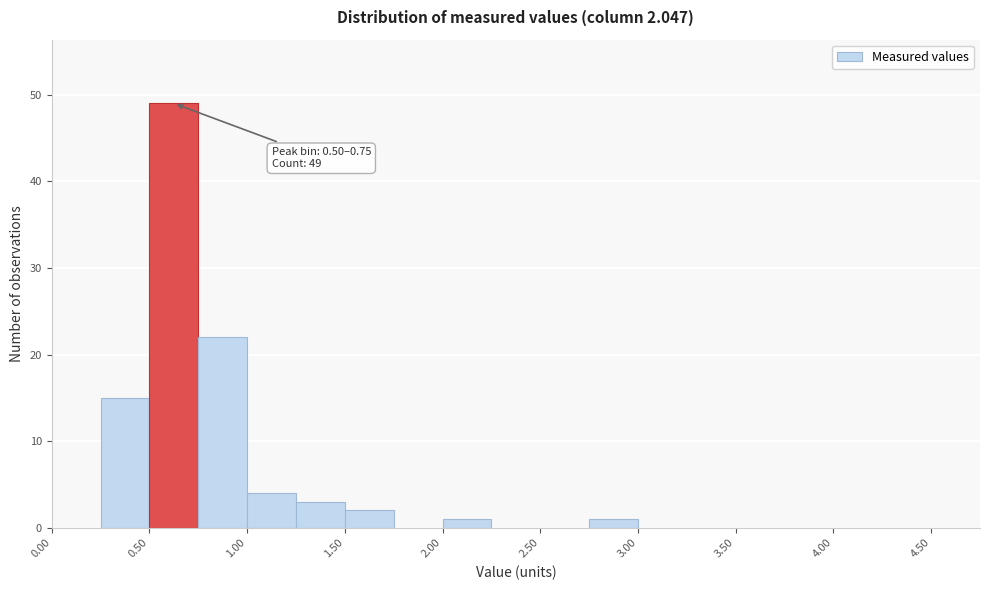

Which range on the x-axis has the tallest bar?

0.50 to 0.75